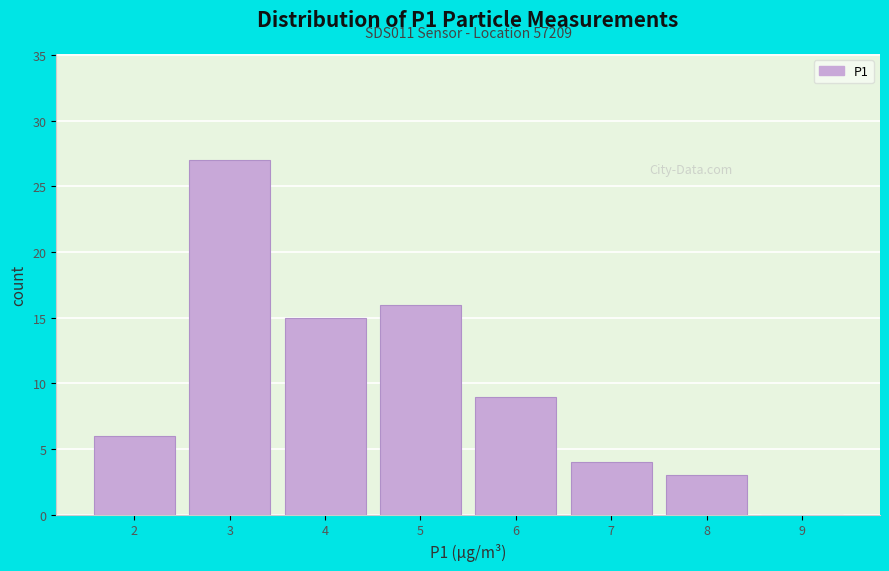

Reading left to right, transcribe all the data shown in this chart.

2=6	3=27	4=15	5=16	6=9	7=4	8=3	9=0